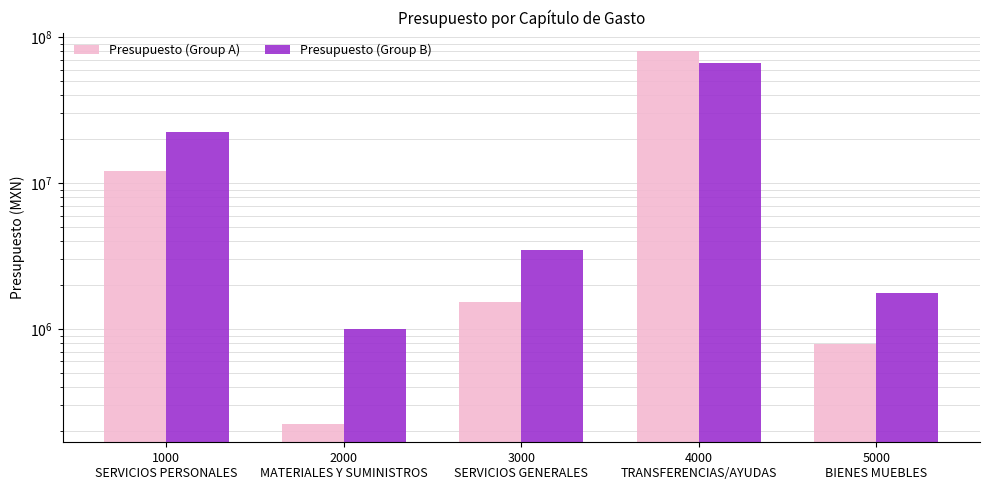

What value does the Presupuesto (Group B) series have at 1000
SERVICIOS PERSONALES, to the nearest 100?

22500000